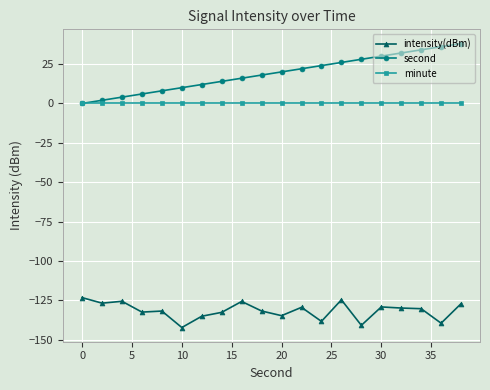

What is the minimum value for intensity(dBm)?

-142.1